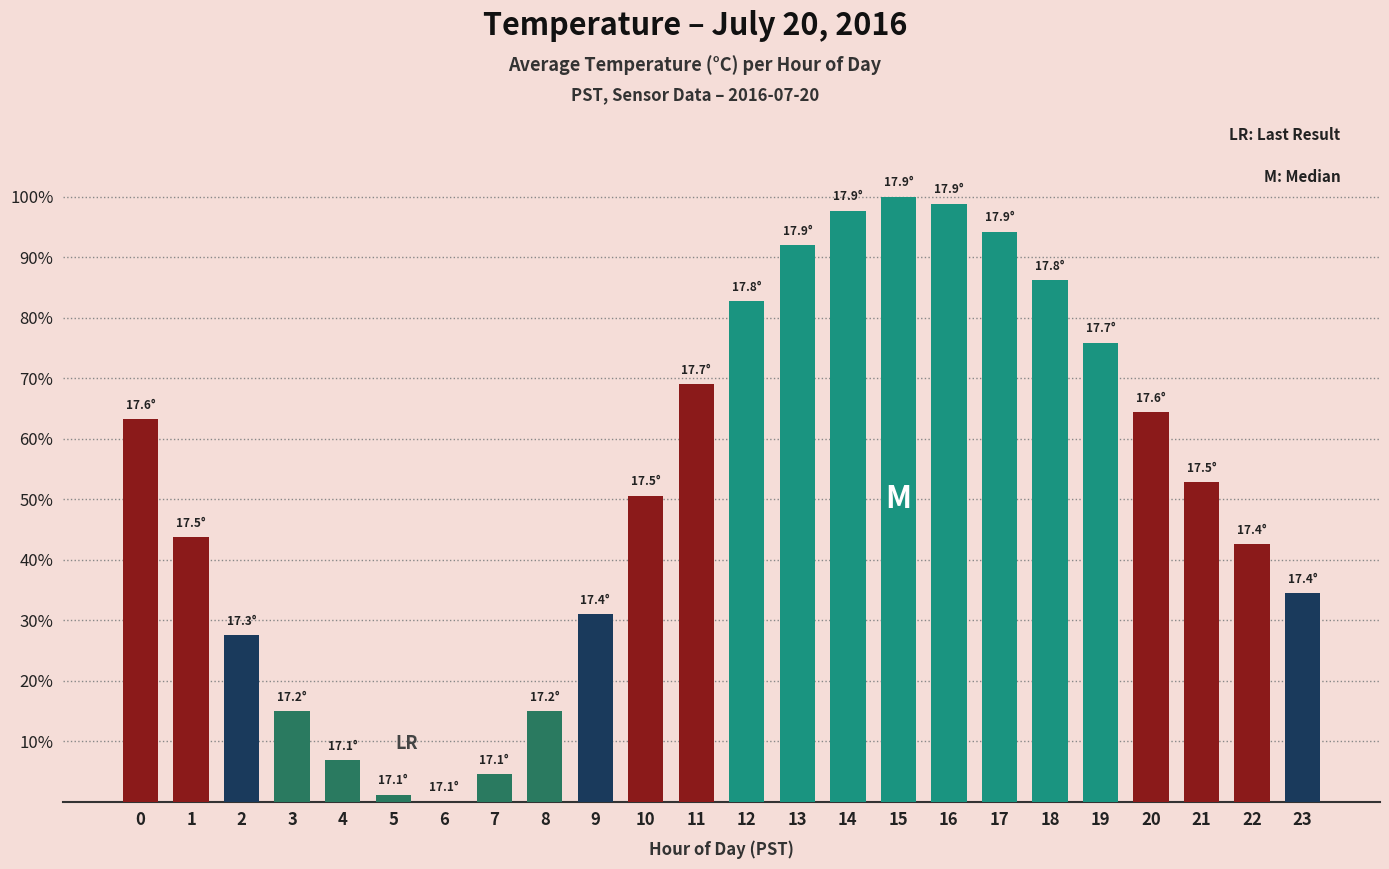

Reading left to right, extract all data points from this chart.

63.2	43.7	27.6	14.9	6.9	1.1	0.0	4.6	14.9	31.0	50.6	69.0	82.8	92.0	97.7	100.0	98.9	94.3	86.2	75.9	64.4	52.9	42.5	34.5